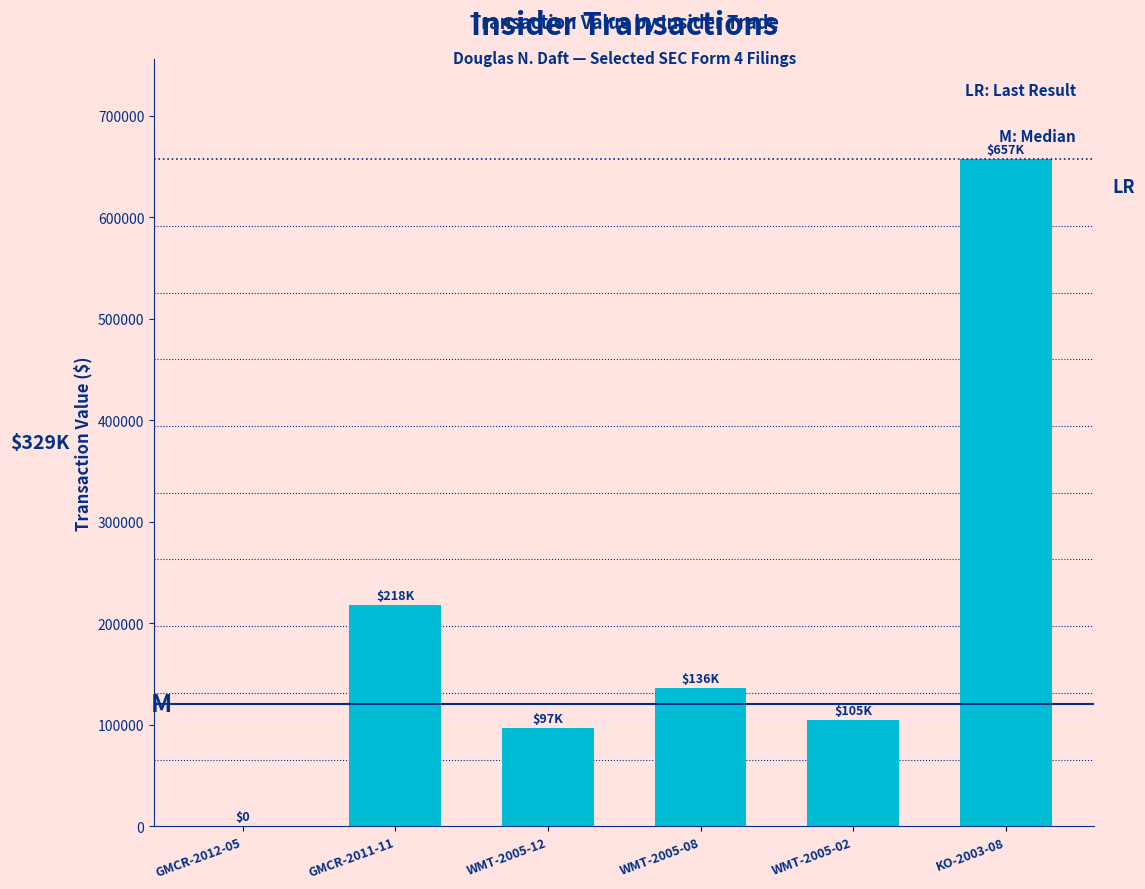

Where does the data first go above 136080?

GMCR-2011-11